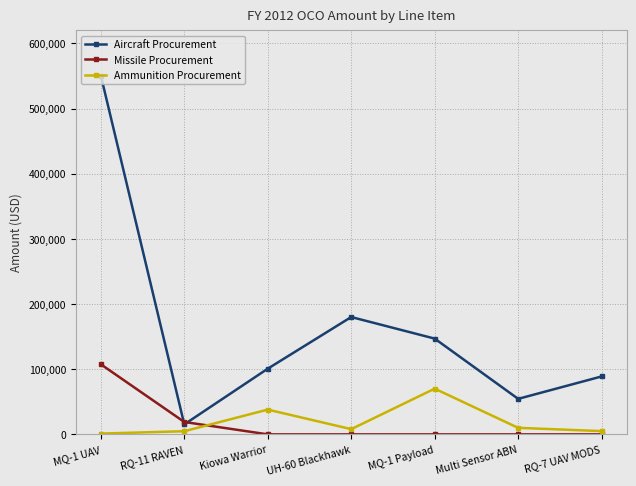

What is the difference between the maximum and second lowest values in the Missile Procurement series?

107556